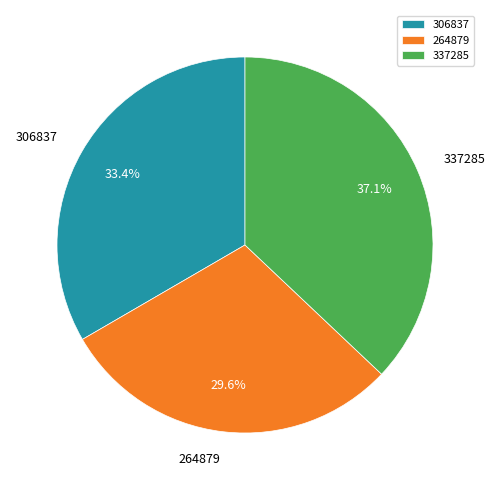

To the nearest percent, what is the average slice percentage?

33%